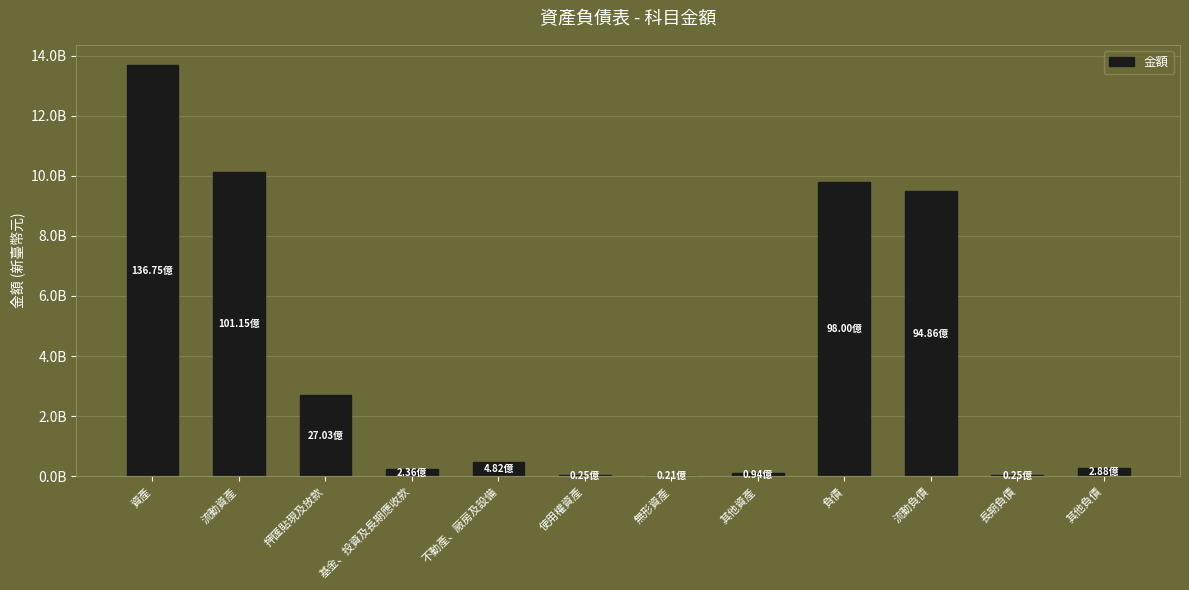

What is the difference between the maximum and second lowest values?

13649877103